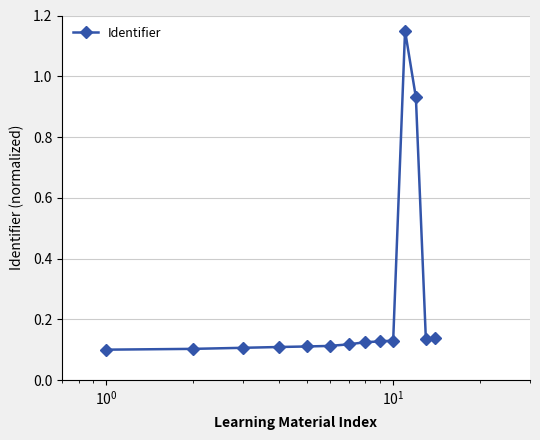

What is the difference between the second highest and second lowest values?

0.8